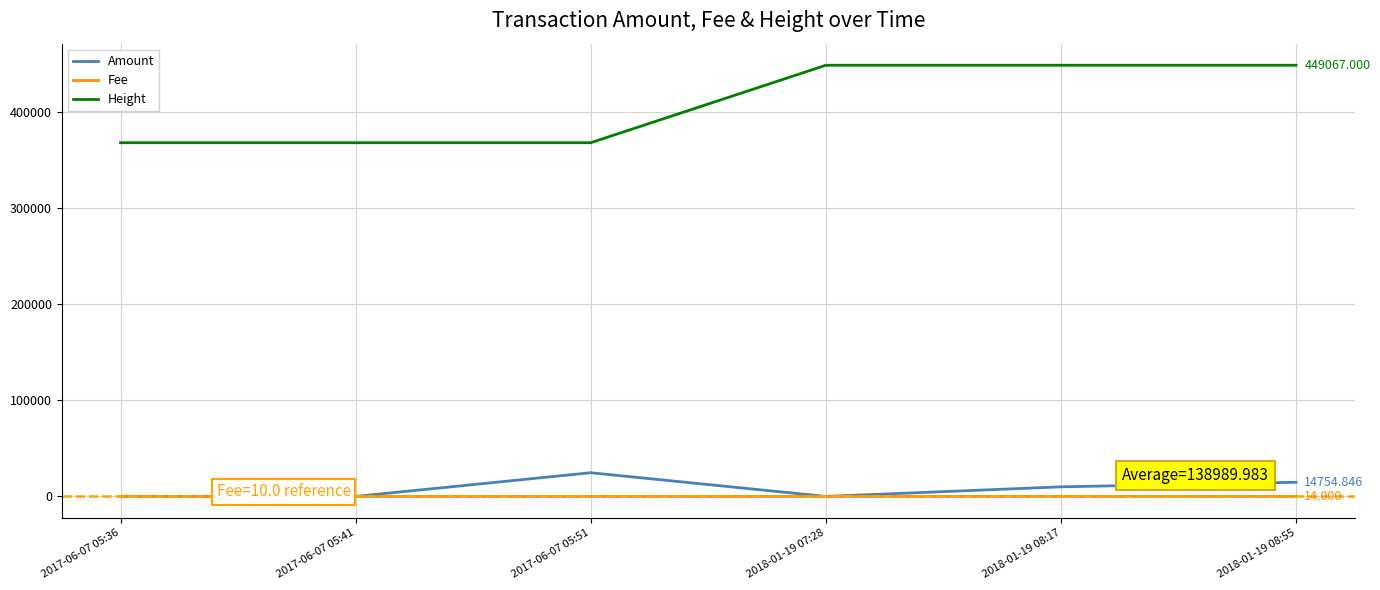

The value of Height at 2018-01-19 08:17 is 165758.6. True or false?

False